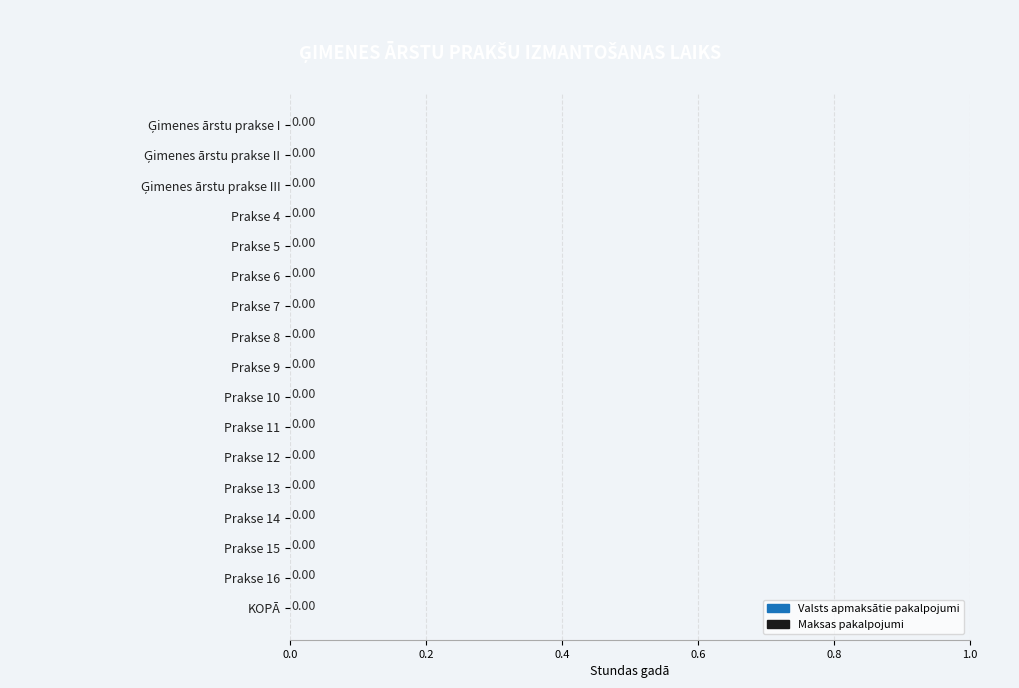

Which series has the largest range (max minus min)?

Izmantošanas laiks valsts apmaksāto